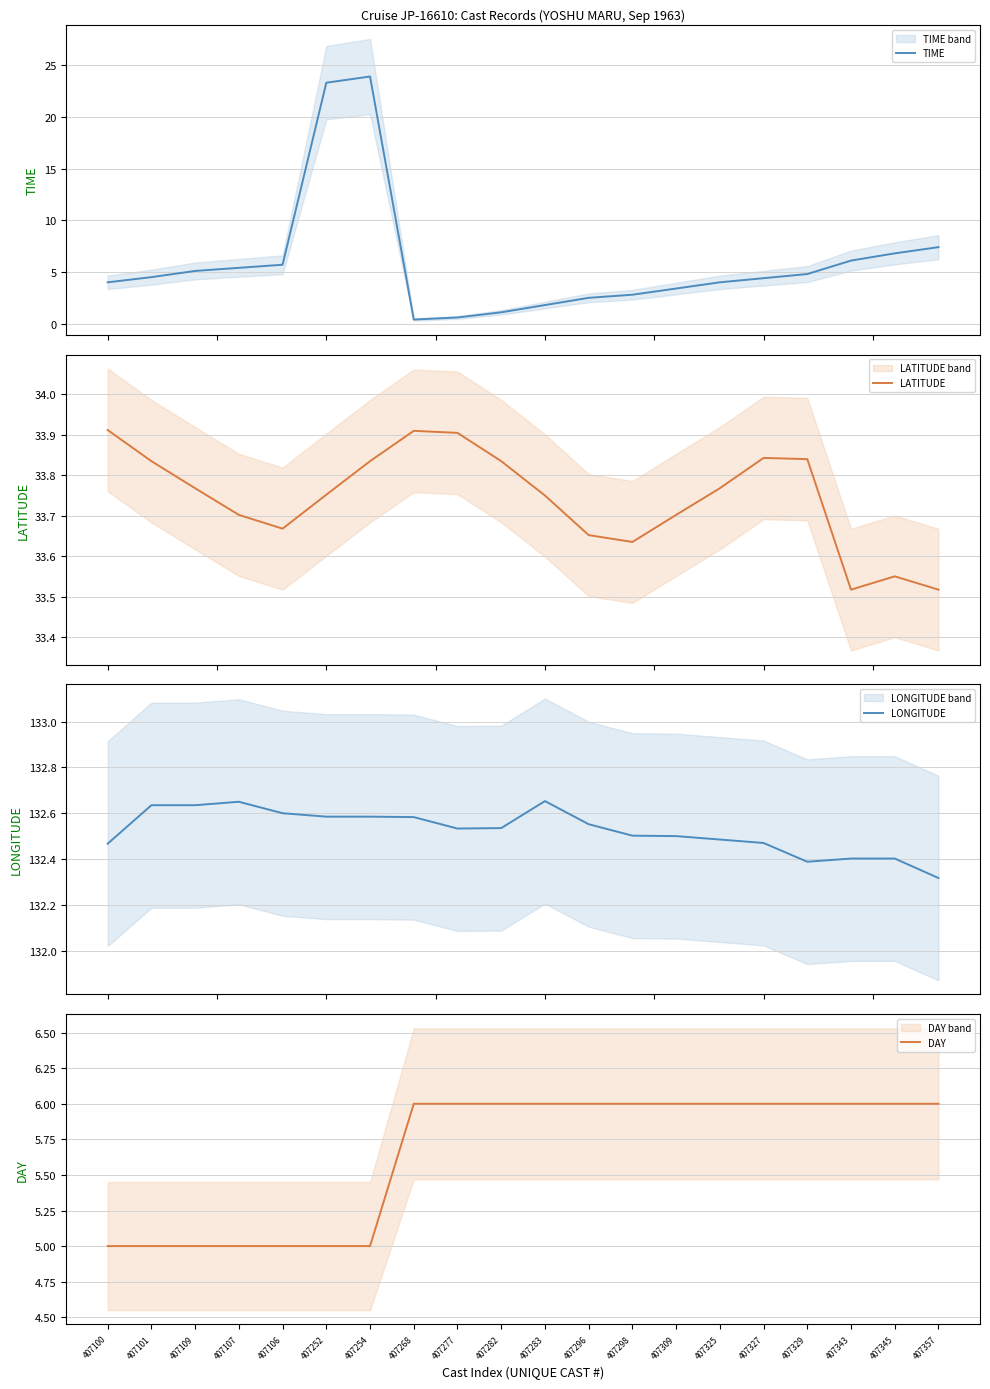

What are all the series names shown in the legend?

TIME, LATITUDE, LONGITUDE, DAY